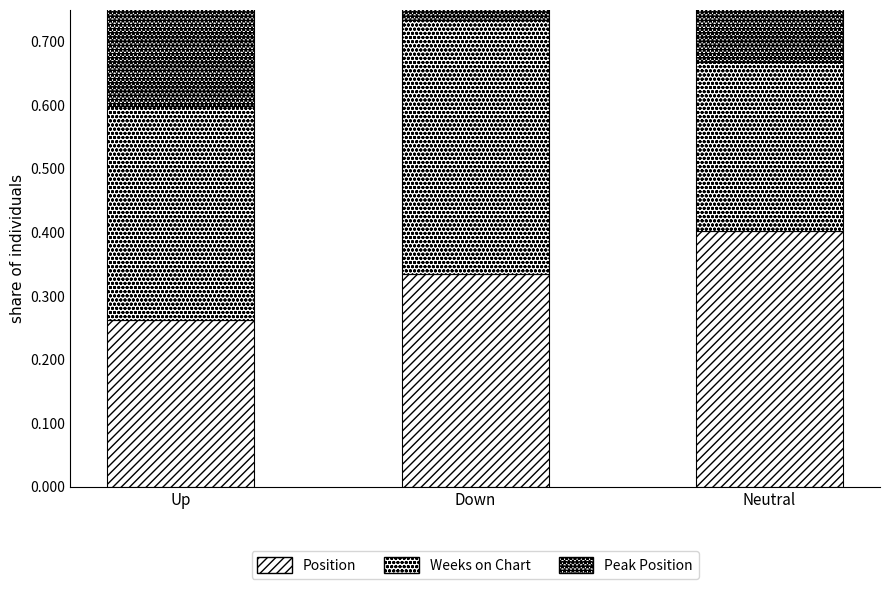

Rank the series by their maximum value, from highest to lowest.

Peak Position, Position, Weeks on Chart